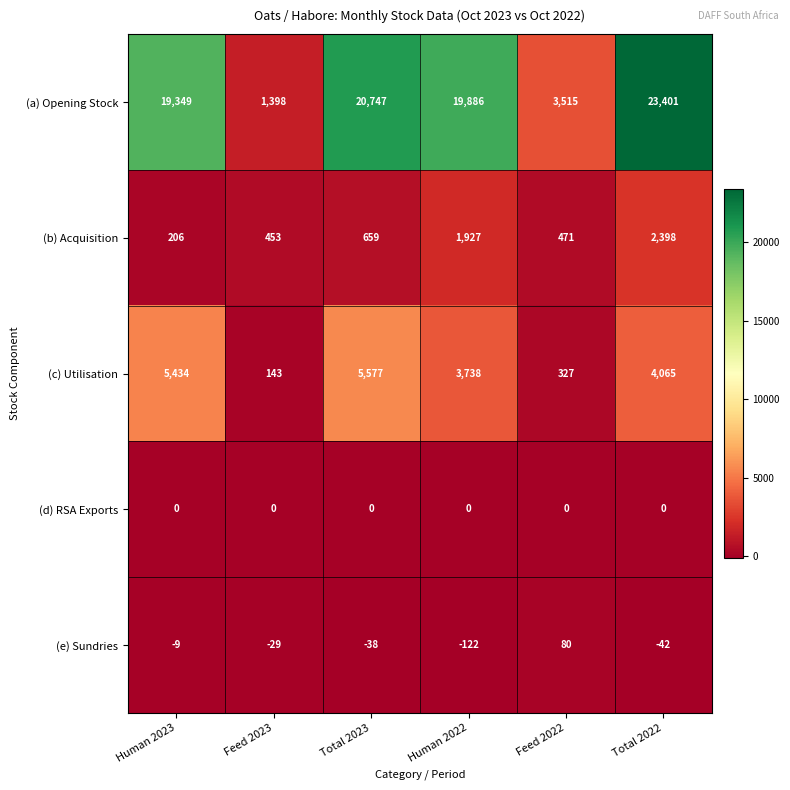

Reading right to left, what are all the values shown in this chart?

(a) Opening Stock: Total 2022=23401	Feed 2022=3515	Human 2022=19886	Total 2023=20747	Feed 2023=1398	Human 2023=19349
(b) Acquisition: Total 2022=2398	Feed 2022=471	Human 2022=1927	Total 2023=659	Feed 2023=453	Human 2023=206
(c) Utilisation: Total 2022=4065	Feed 2022=327	Human 2022=3738	Total 2023=5577	Feed 2023=143	Human 2023=5434
(d) RSA Exports: Total 2022=0	Feed 2022=0	Human 2022=0	Total 2023=0	Feed 2023=0	Human 2023=0
(e) Sundries: Total 2022=-42	Feed 2022=80	Human 2022=-122	Total 2023=-38	Feed 2023=-29	Human 2023=-9